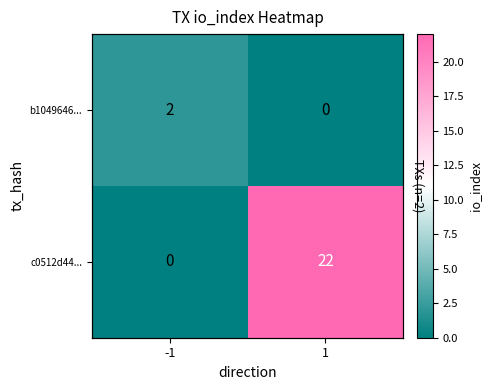

Where is b1049646... nearest to the value 1?

-1